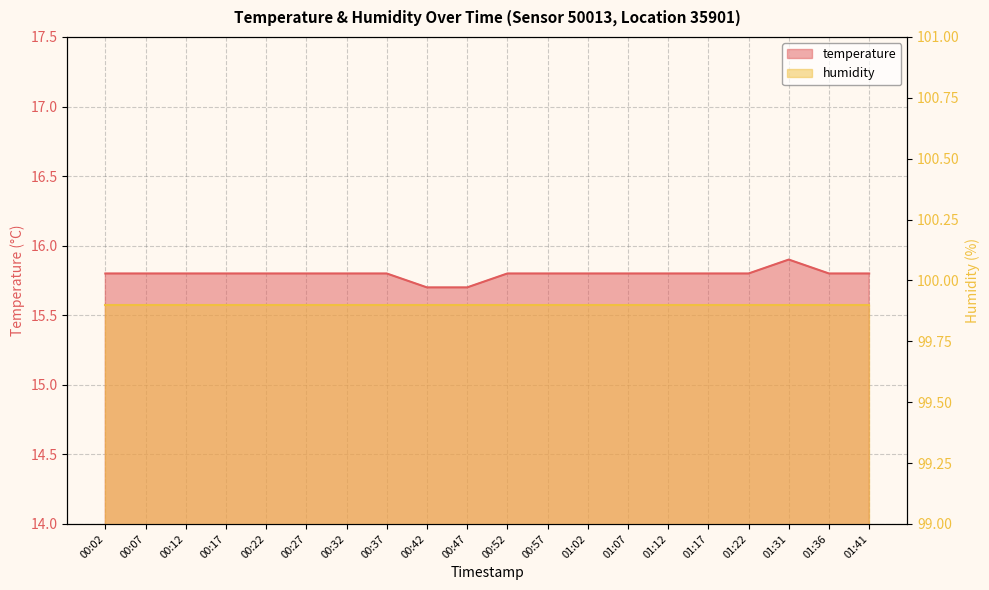

Rank the categories by value from lowest to highest.

00:42, 00:47, 00:02, 00:07, 00:12, 00:17, 00:22, 00:27, 00:32, 00:37, 00:52, 00:57, 01:02, 01:07, 01:12, 01:17, 01:22, 01:36, 01:41, 01:31